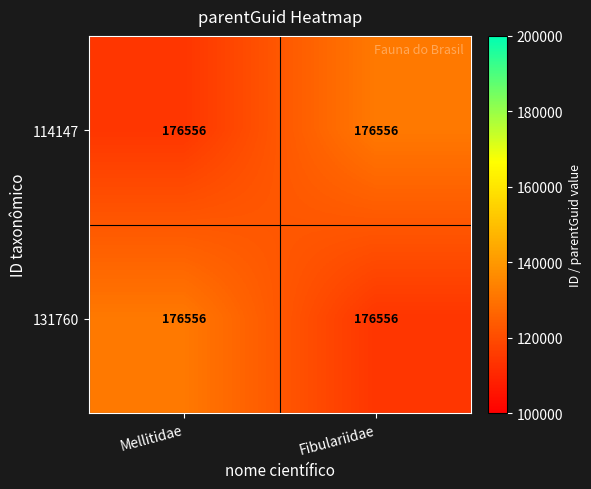

Between Mellitidae and Fibulariidae, which is larger?

Fibulariidae